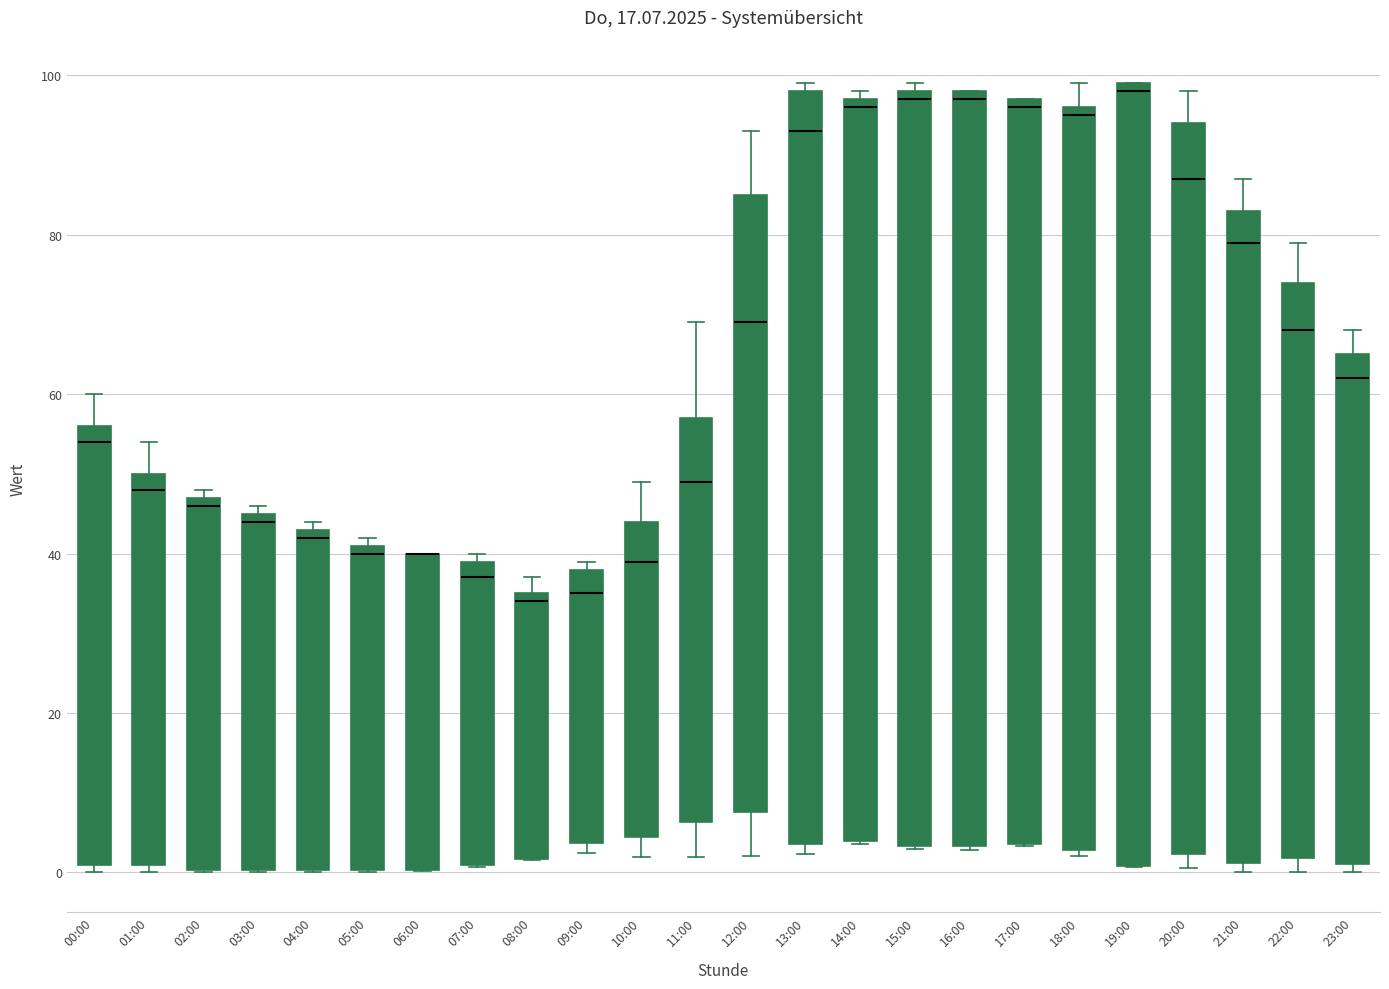

Reading left to right, transcribe this box plot: for each box, give where its median line is, the range the box spans, and where its two whiskers end, as read against the y-axis. The values are not printed on the chart, so give them approximately, as read against the axis.

00:00: median 54, box 0 to 56, whiskers 0 (just below the box's lower edge) to 60
01:00: median 48, box 0 to 50, whiskers 0 (just below the box's lower edge) to 54
02:00: median 46, box 0 to 48, whiskers 0 to 48 (just above the box's upper edge)
03:00: median 44, box 0 to 46, whiskers 0 to 46 (just above the box's upper edge)
04:00: median 42, box 0 to 44, whiskers 0 to 44 (just above the box's upper edge)
05:00: median 40, box 0 to 42, whiskers 0 to 42 (just above the box's upper edge)
06:00: median 40 (drawn on the box's upper edge), box 0 to 40, whiskers 0 to 40
07:00: median 38, box 0 to 40, whiskers 0 to 40 (just above the box's upper edge)
08:00: median 34, box 2 to 36, whiskers 2 to 38
09:00: median 36, box 4 to 38, whiskers 2 to 40
10:00: median 40, box 4 to 44, whiskers 2 to 50
11:00: median 50, box 6 to 58, whiskers 2 to 70
12:00: median 70, box 8 to 86, whiskers 2 to 94
13:00: median 94, box 4 to 98, whiskers 2 to 100
14:00: median 96, box 4 to 98, whiskers 4 to 98 (just above the box's upper edge)
15:00: median 98 (just below the box's upper edge), box 4 to 98, whiskers 2 to 100
16:00: median 98 (just below the box's upper edge), box 4 to 98, whiskers 2 to 98
17:00: median 96, box 4 to 98, whiskers 4 to 98
18:00: median 96 (just below the box's upper edge), box 2 to 96, whiskers 2 (just below the box's lower edge) to 100
19:00: median 98, box 0 to 100, whiskers 0 to 100
20:00: median 88, box 2 to 94, whiskers 0 to 98
21:00: median 80, box 2 to 84, whiskers 0 to 88
22:00: median 68, box 2 to 74, whiskers 0 to 80
23:00: median 62, box 2 to 66, whiskers 0 to 68